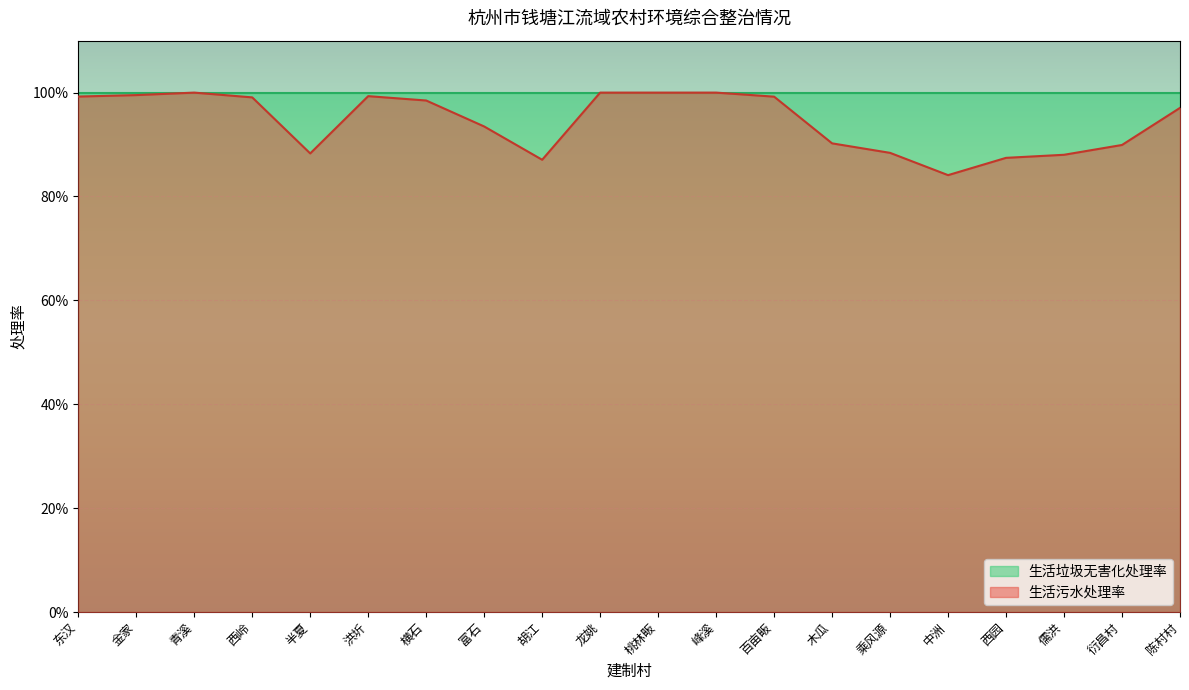

What is the average value?

0.9